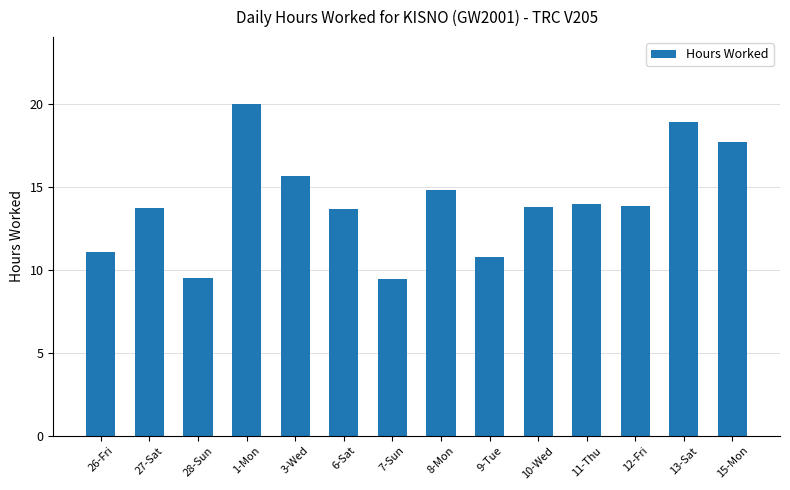

What is the value of the 14th bar from the left?

17.8